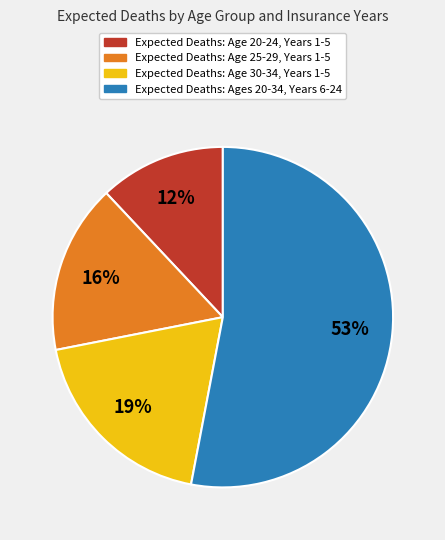

How many segments does this pie chart have?

4